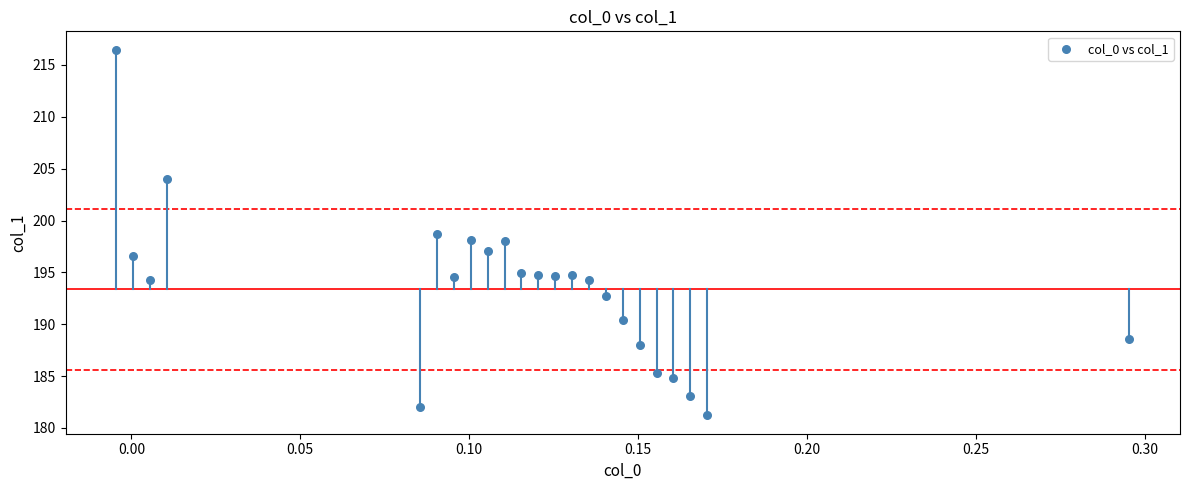

What is the range of Y values (max minus min)?

35.3